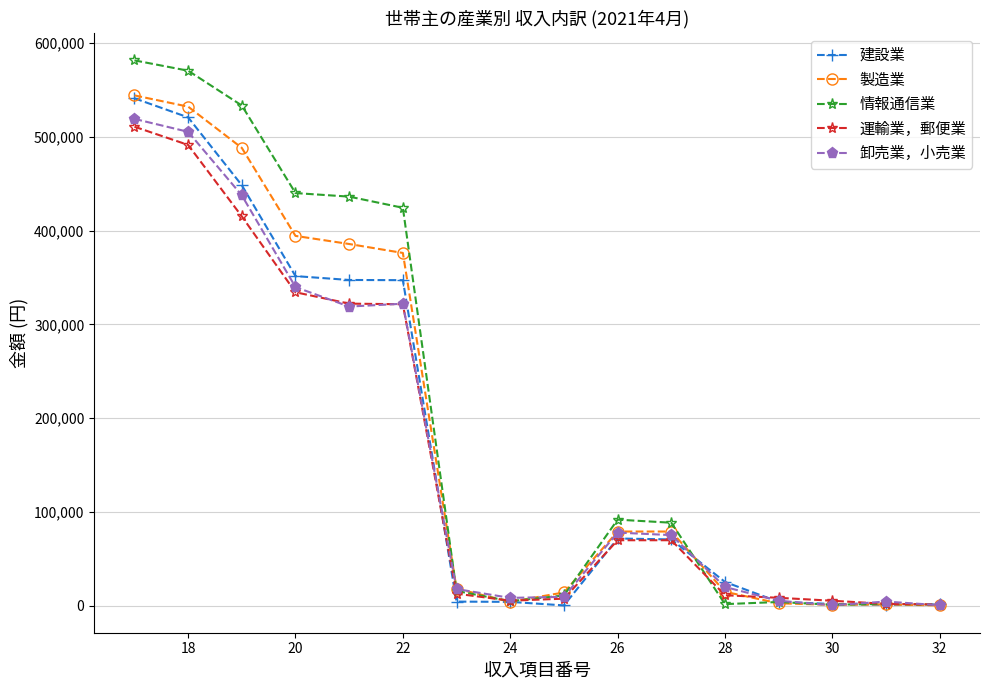

How many values in the 運輸業，郵便業 series are below 69795?

8